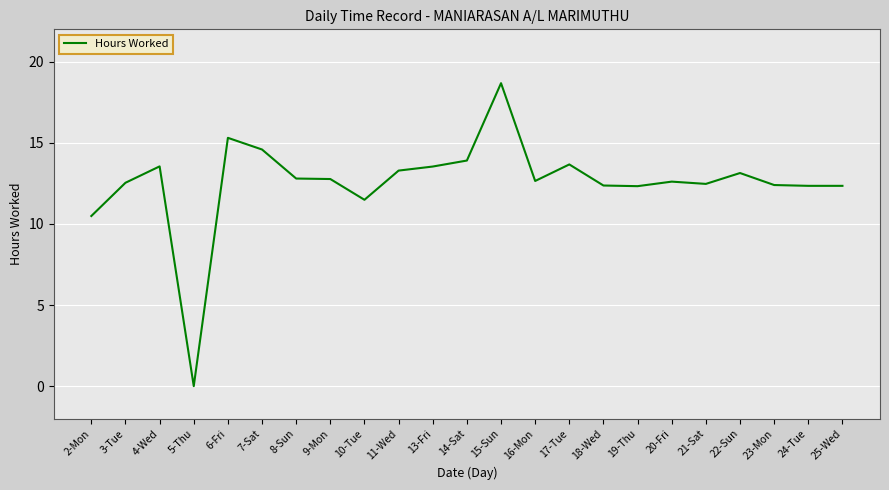

At which label does the data first exceed 12?

3-Tue